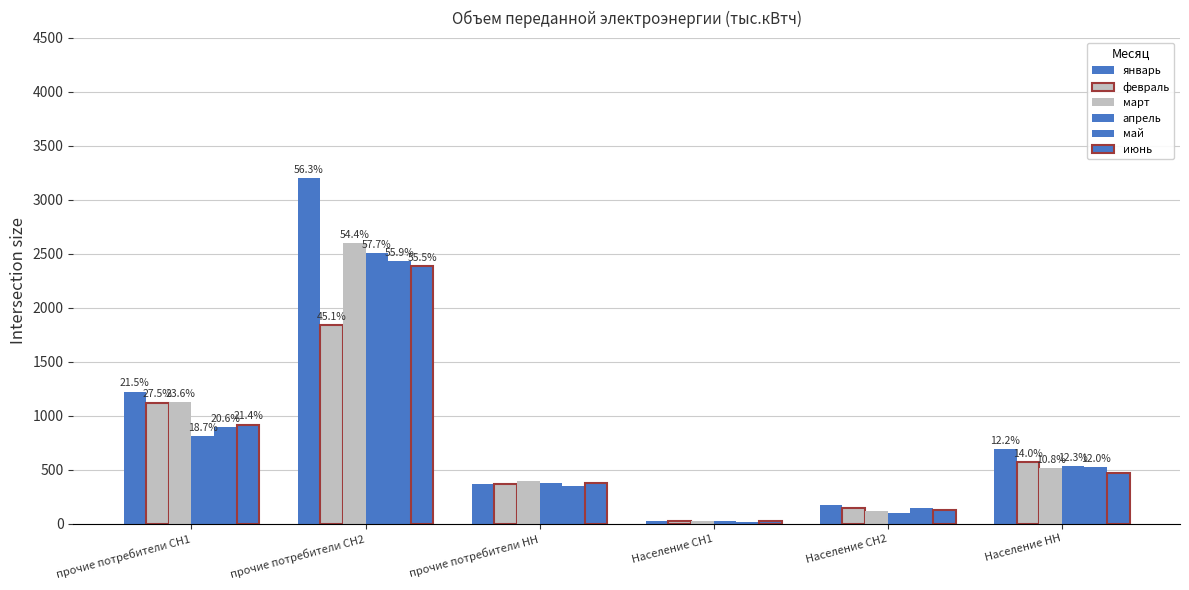

Rank the categories by февраль value from lowest to highest.

Население СН1, Население СН2, прочие потребители НН, Население НН, прочие потребители СН1, прочие потребители СН2